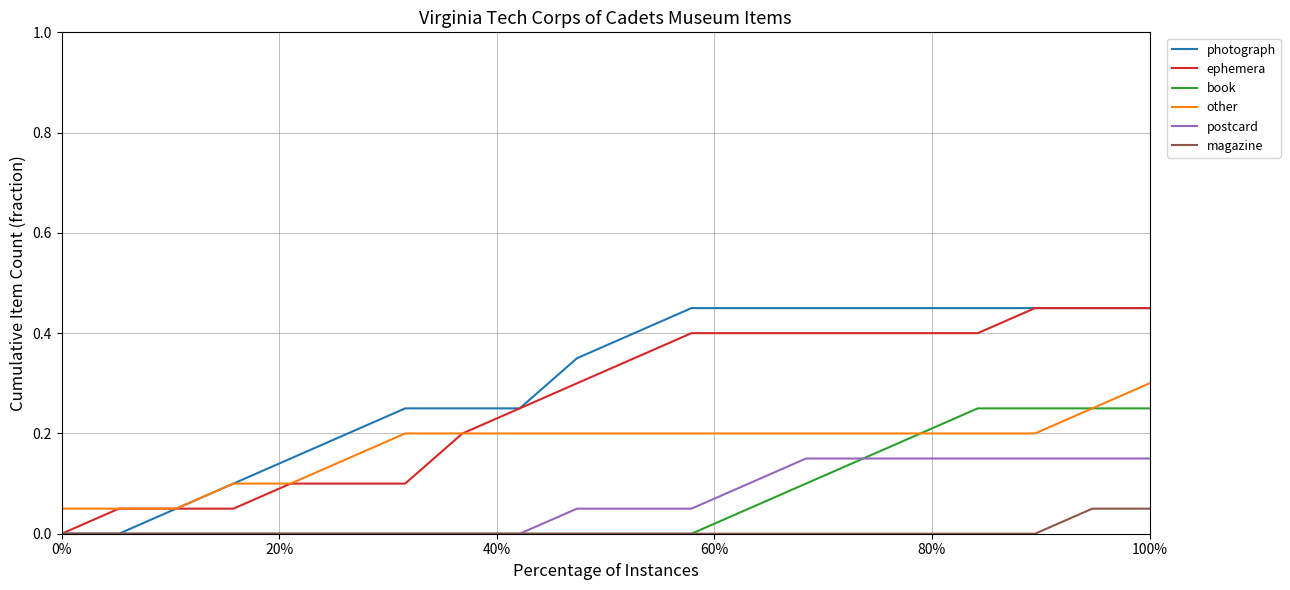

How many lines are shown in the chart?

6